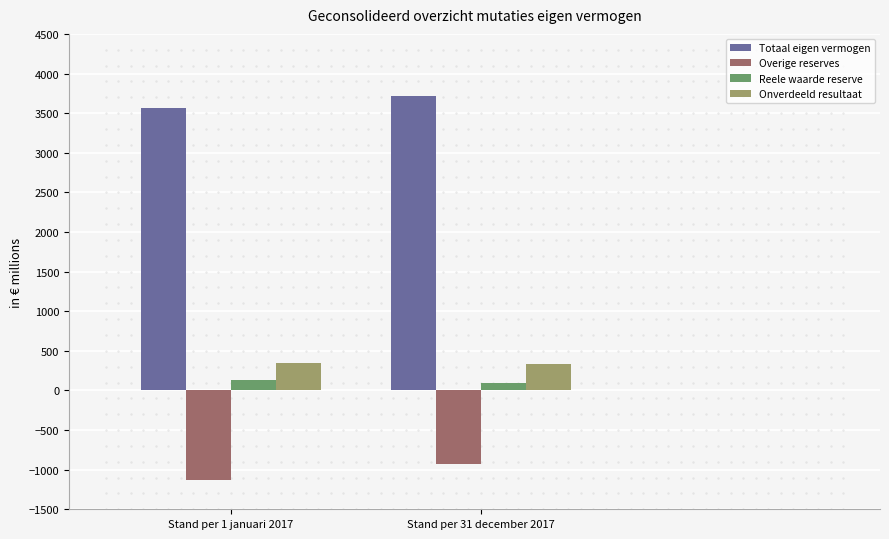

What is the spread (max minus min) of values at Stand per 31 december 2017?

4637